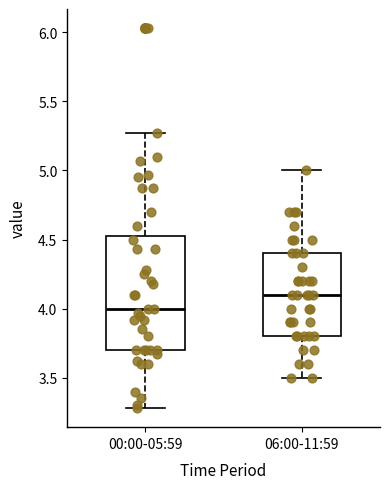

Comparing the boxes themselves (not the whiskers), which one is the tallest?

00:00-05:59